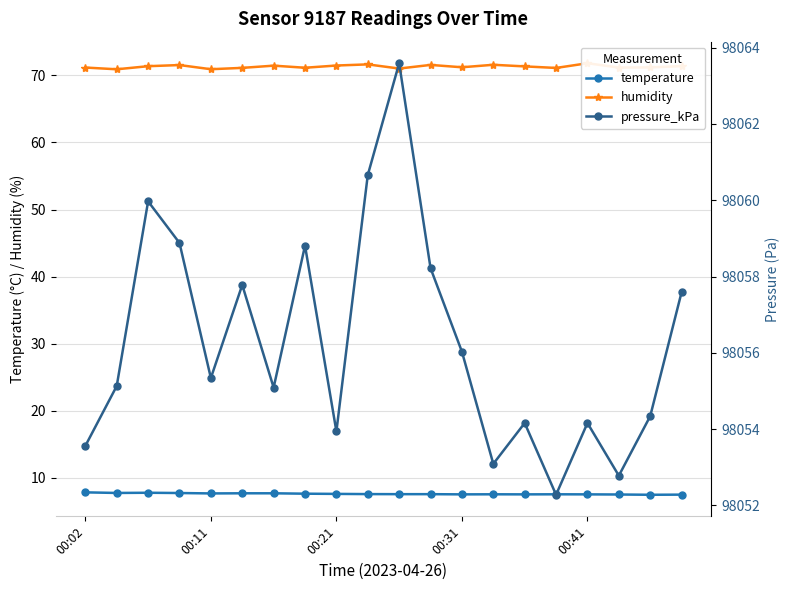

Is it true that temperature equals 11.7 at 00:02?

False